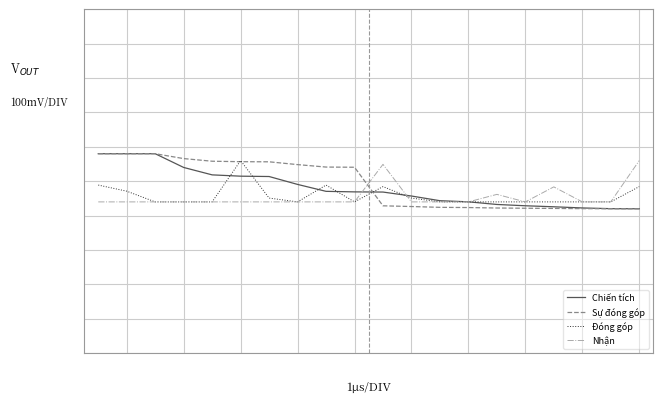

Reading left to right, what are all the values shown in this chart?

Chiến tích: 0.6	0.6	0.6	0.5	0.5	0.5	0.5	0.5	0.5	0.5	0.5	0.5	0.4	0.4	0.4	0.4	0.4	0.4	0.4	0.4
Sự đóng góp: 0.6	0.6	0.6	0.6	0.6	0.6	0.6	0.5	0.5	0.5	0.4	0.4	0.4	0.4	0.4	0.4	0.4	0.4	0.4	0.4
Đóng góp: 0.5	0.5	0.4	0.4	0.4	0.6	0.5	0.4	0.5	0.4	0.5	0.5	0.4	0.4	0.4	0.4	0.4	0.4	0.4	0.5
Nhận: 0.4	0.4	0.4	0.4	0.4	0.4	0.4	0.4	0.4	0.4	0.5	0.4	0.4	0.4	0.5	0.4	0.5	0.4	0.4	0.6